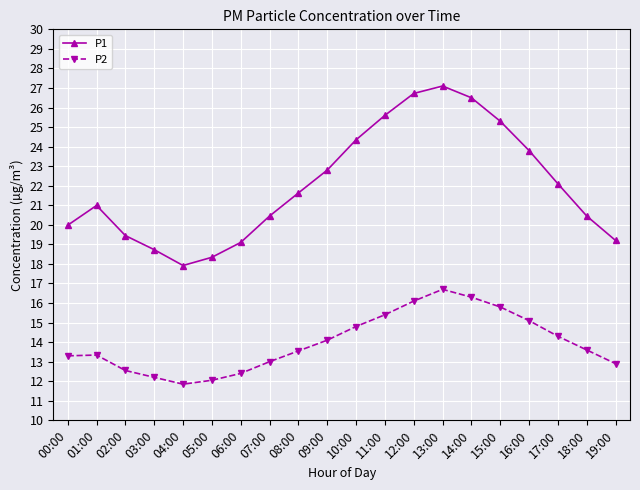

How many categories are shown in the chart?

20